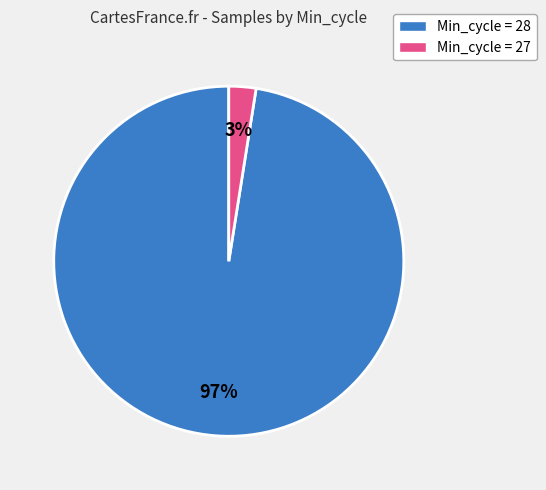

To the nearest percent, what is the average slice percentage?

50%